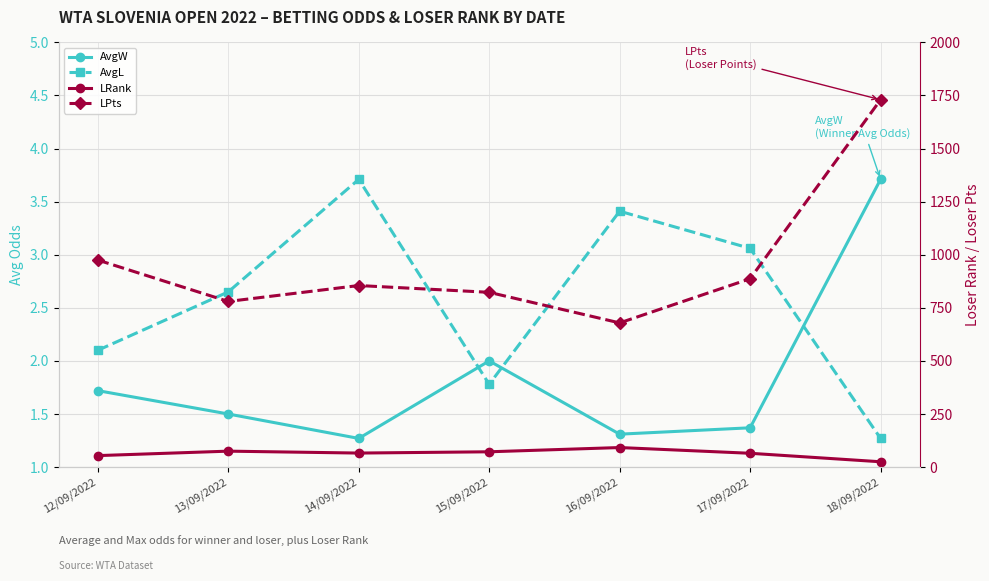

How many data points in LPts are less than 855?

3